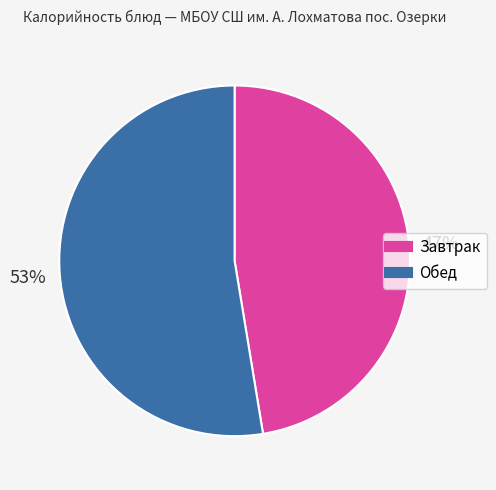

To the nearest percent, what is the average slice percentage?

50%